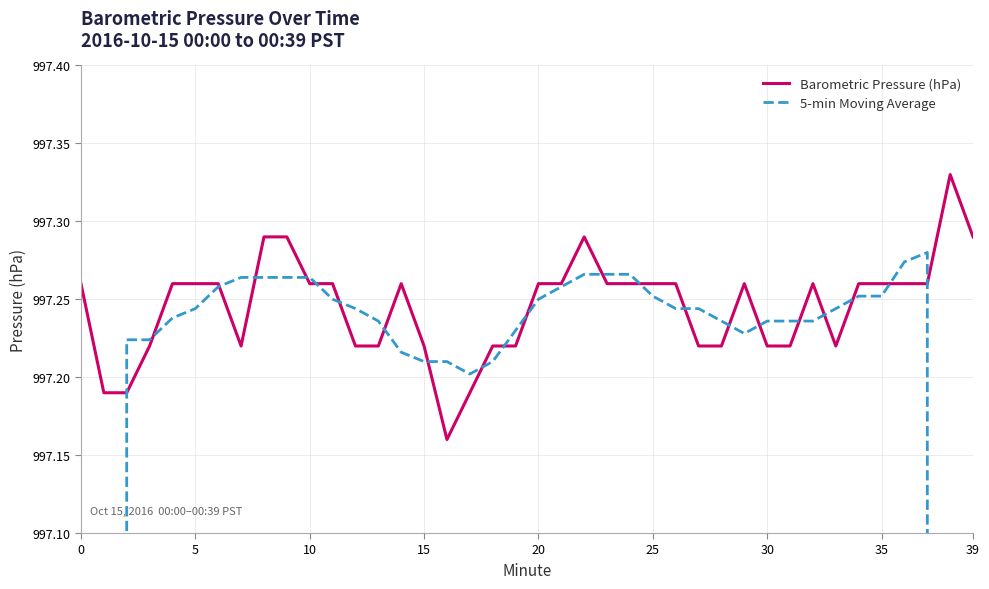

Which series ends up on top after the final intersection of Barometric Pressure (hPa) and 5-min Moving Average?

Barometric Pressure (hPa)